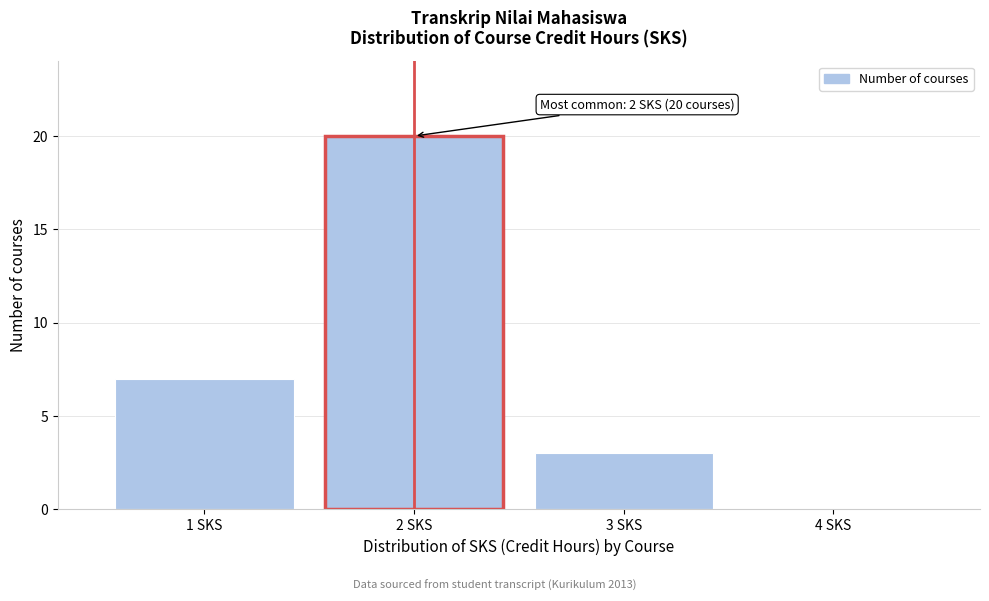

Reading left to right, list all the values displayed in this chart.

1 SKS=7	2 SKS=20	3 SKS=3	4 SKS=0